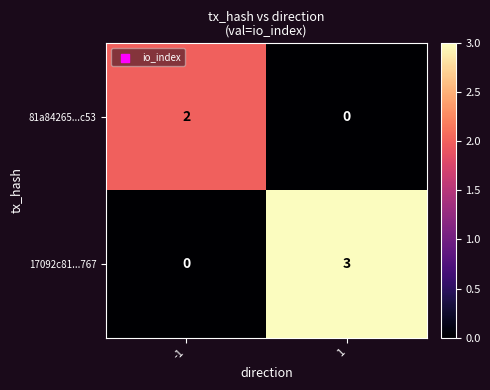

How many distinct data groups are displayed?

2